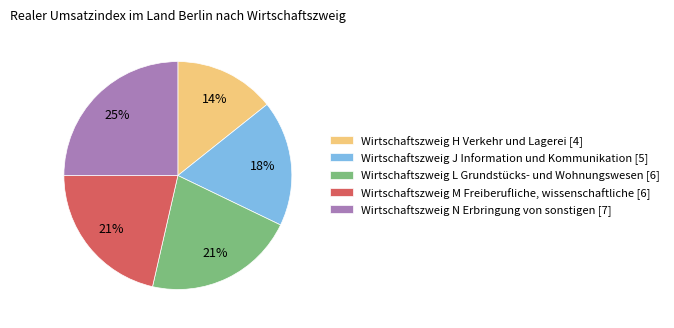

Is the sum of Wirtschaftszweig J Information und Kommunikation [5] and Wirtschaftszweig N Erbringung von sonstigen [7] greater than half?

No